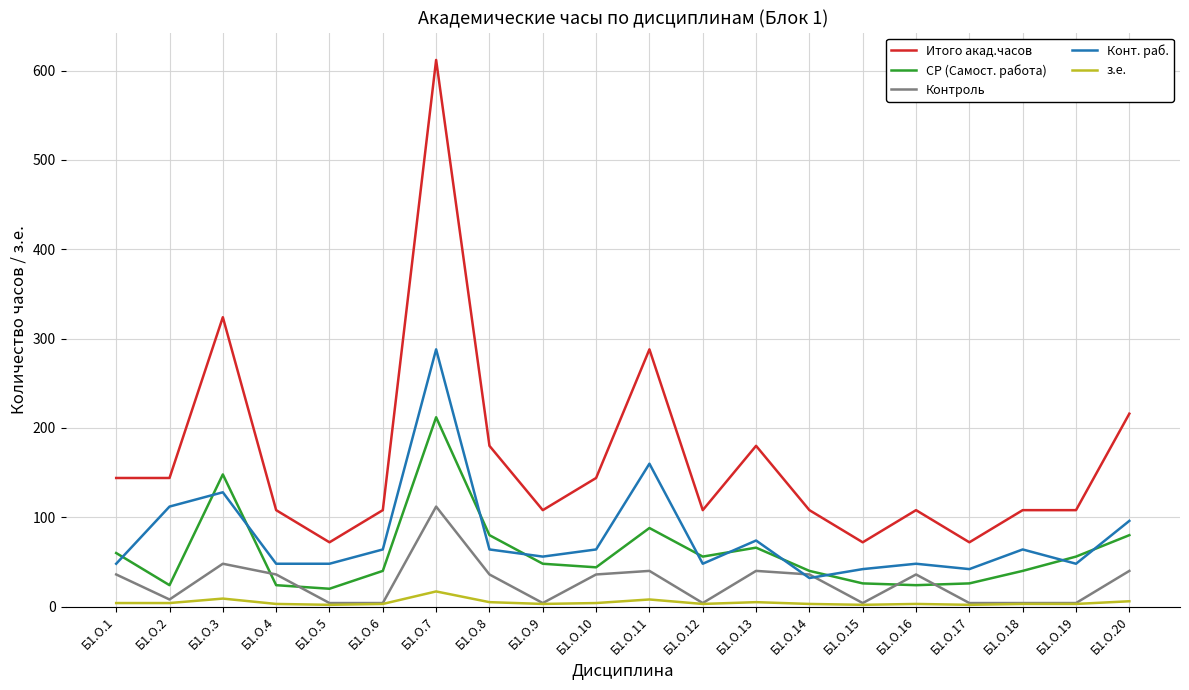

Which series has the largest total across all categories?

Итого акад.часов